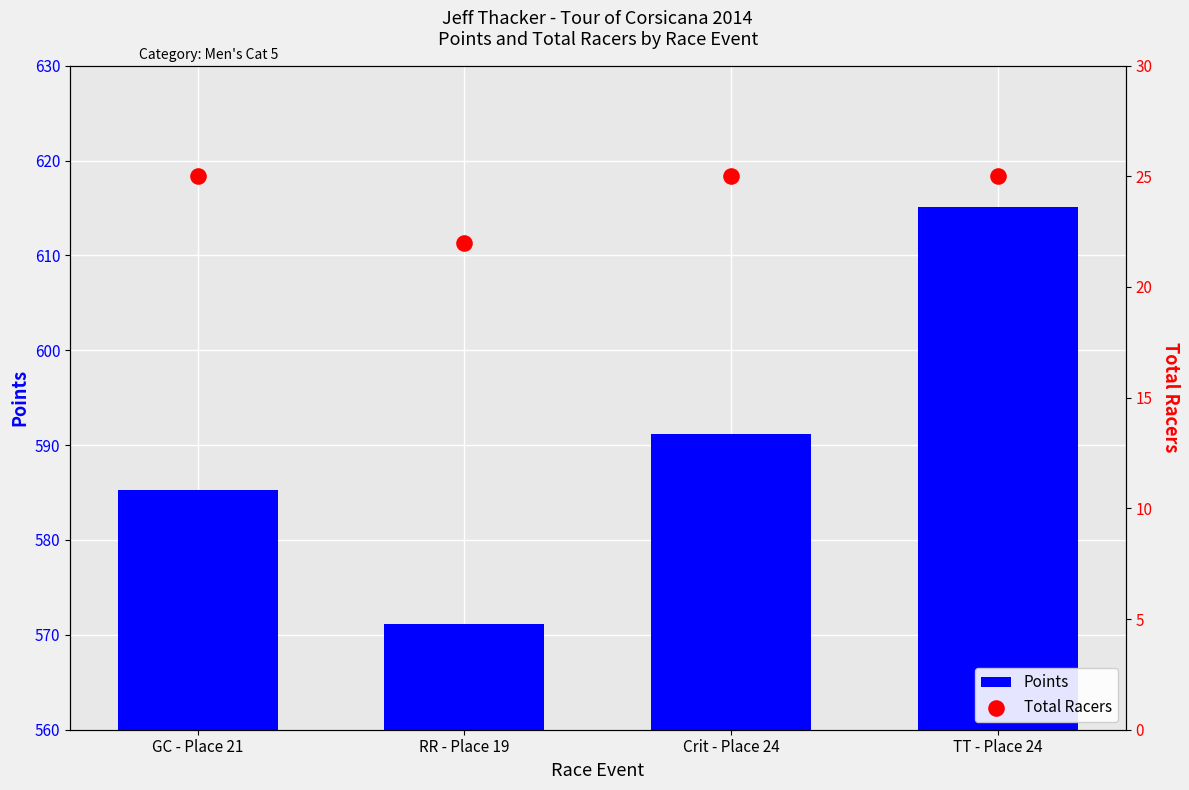

What are all the series names shown in the legend?

Points, Total Racers